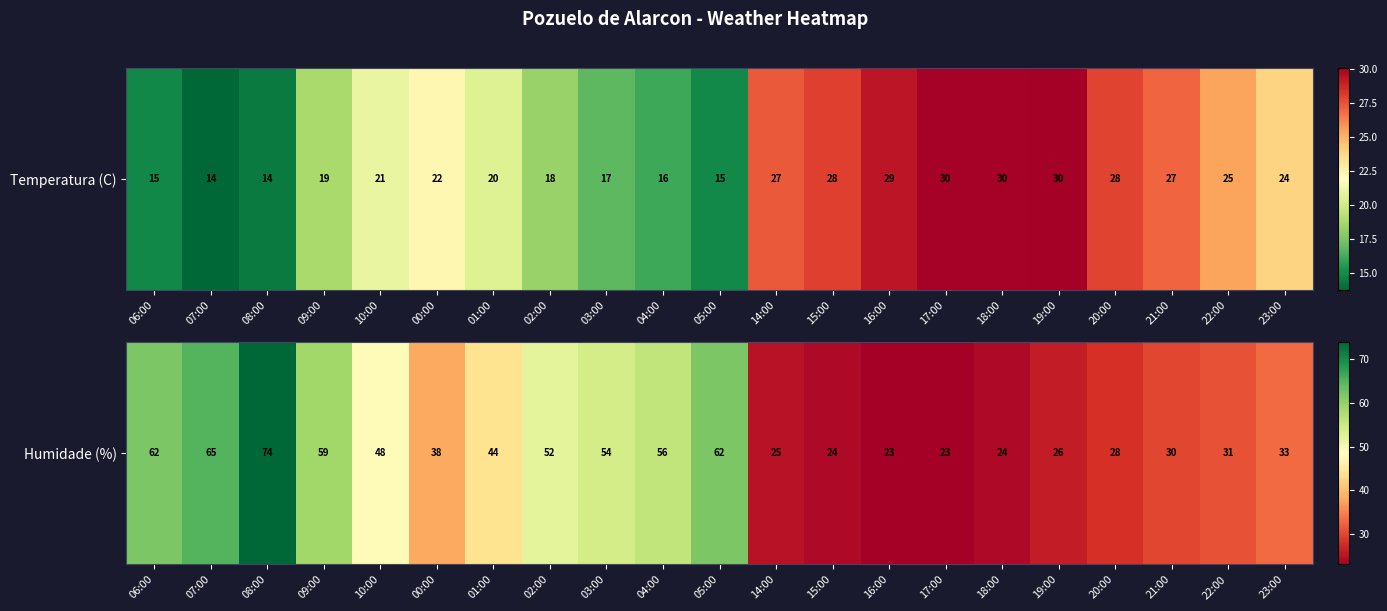

What value does the data have at 04:00?

56